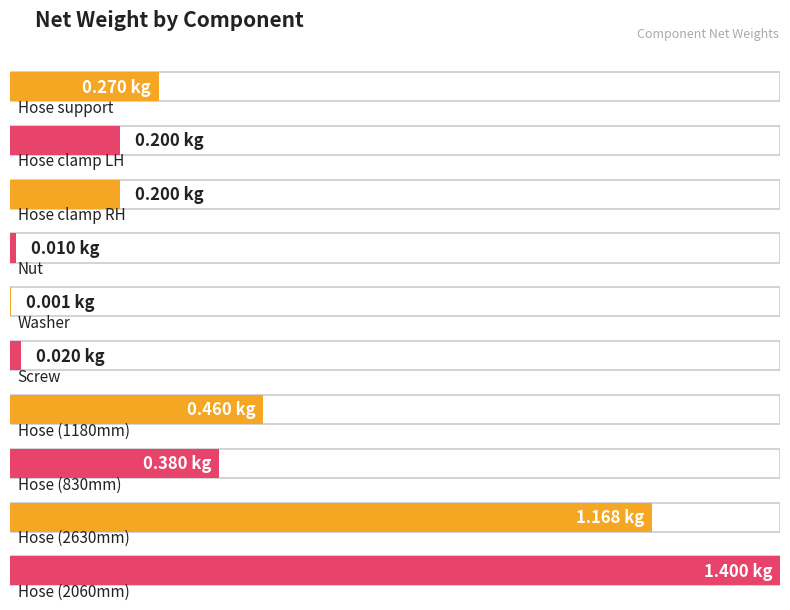

At which category does the chart reach its minimum across all series?

Washer